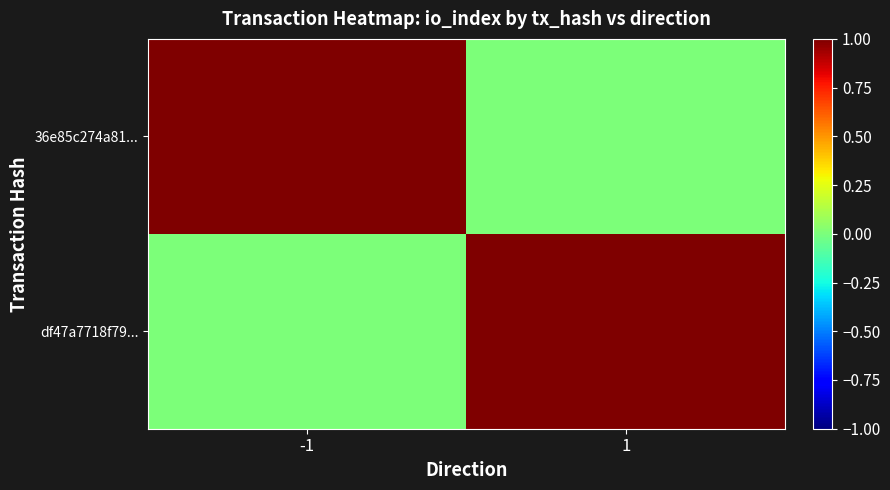

Reading left to right, transcribe all the data shown in this chart.

36e85c274a81...: -1=1	1=0
df47a7718f79...: -1=0	1=1